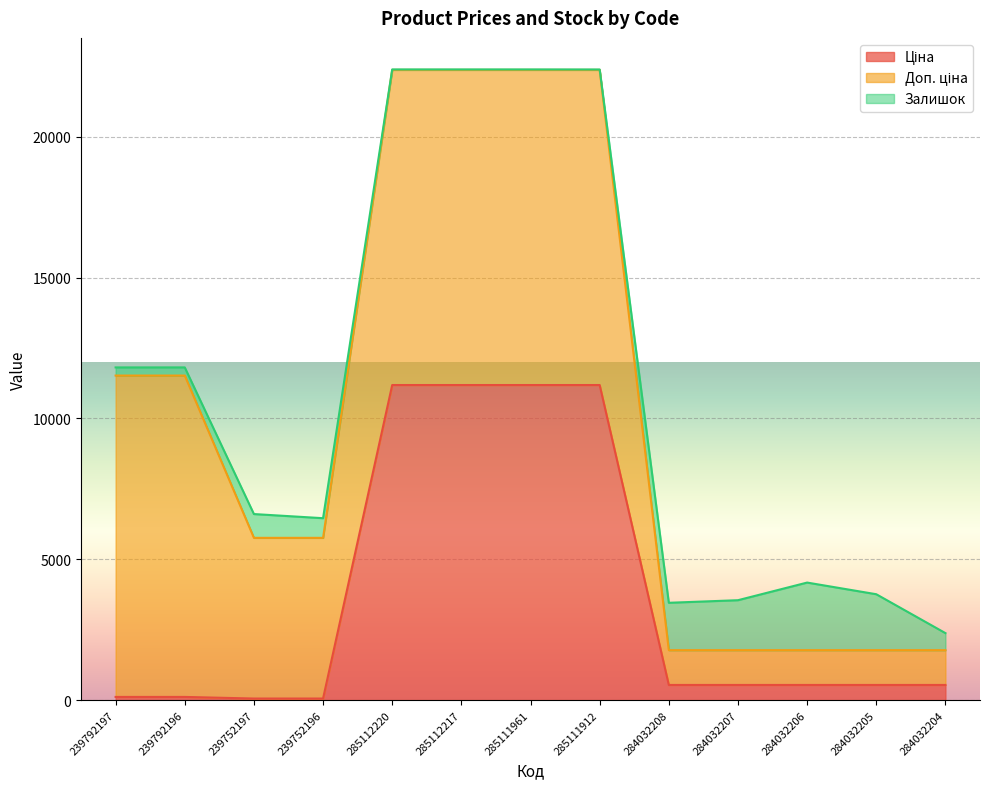

True or false: Доп. ціна and Ціна cross at least once.

False